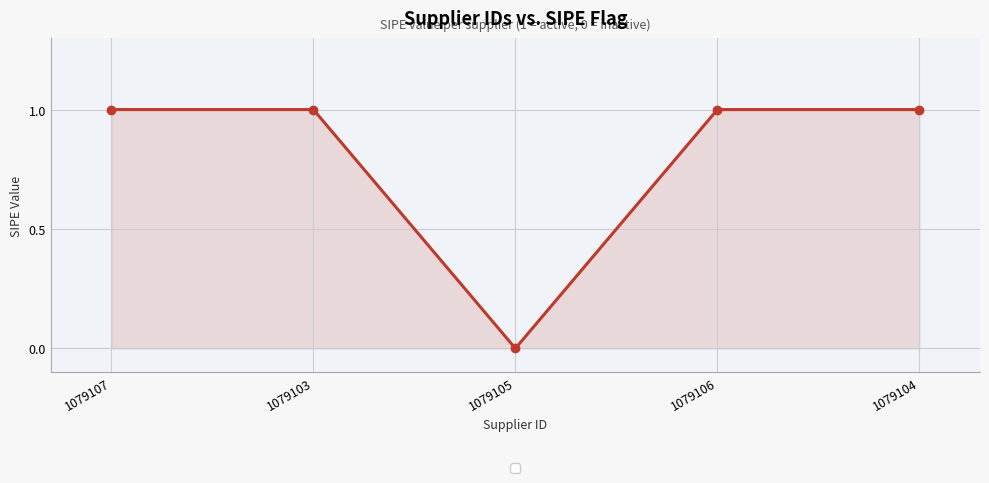

What is the change in value from 1079105 to 1079106?

+1